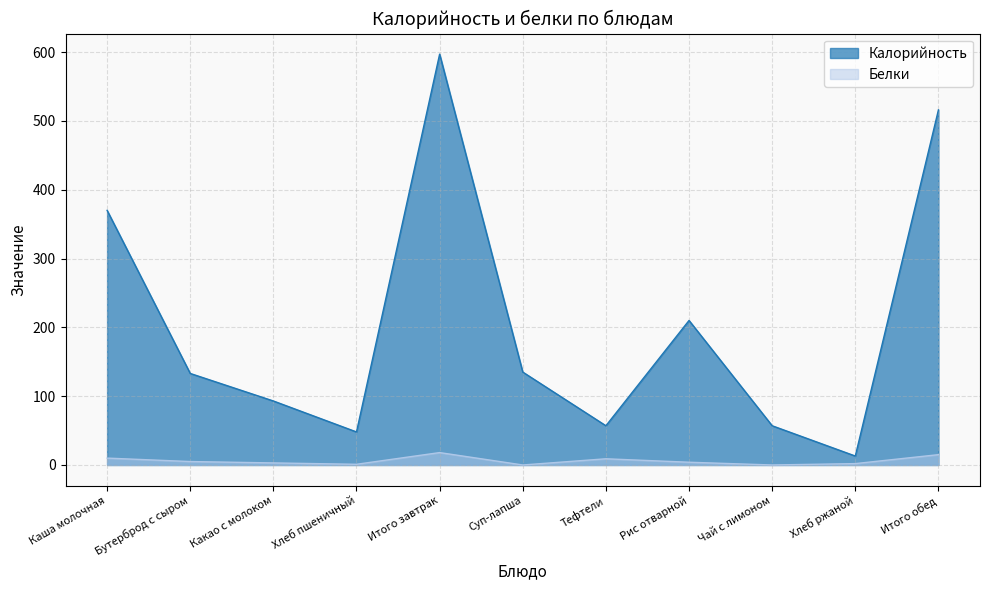

The Белки series shows 10 at Суп-лапша. True or false?

False